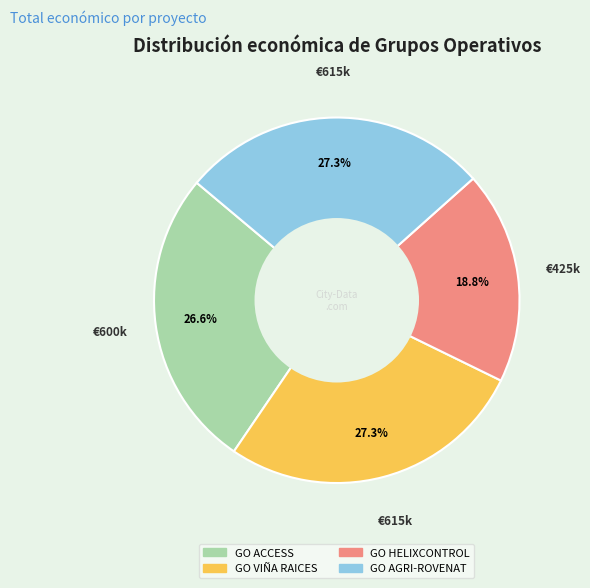

What percentage is the GO VIÑA RAICES slice, to the nearest percent?

27%